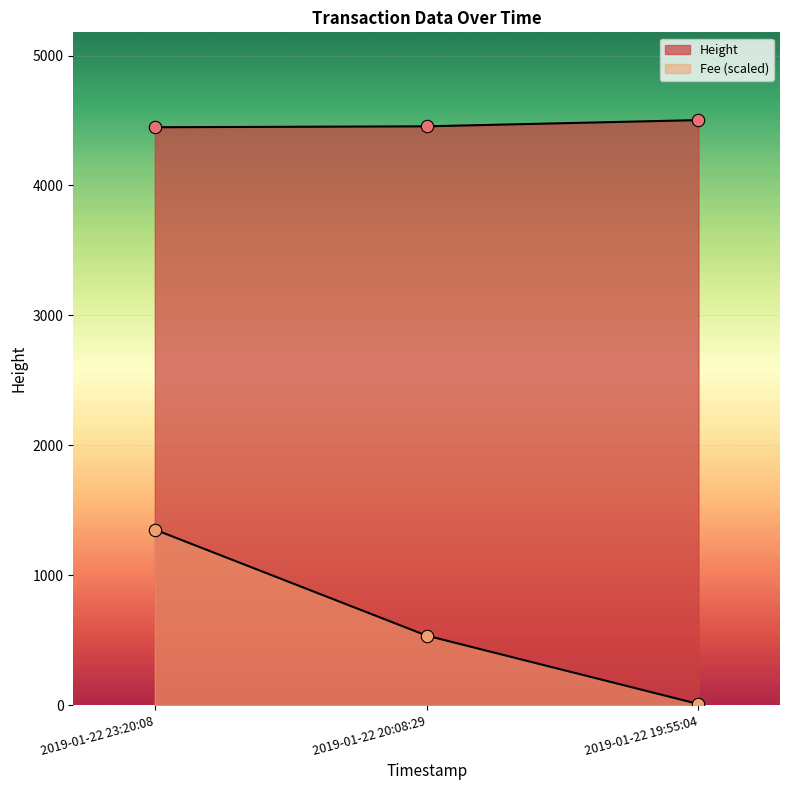

Which series contains the highest Y value?

Height